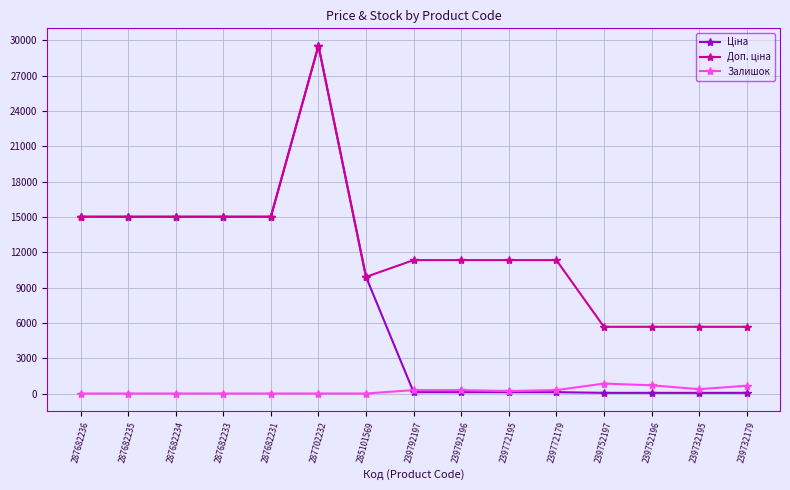

Is it true that Залишок equals 215.0 at 239772195?

True